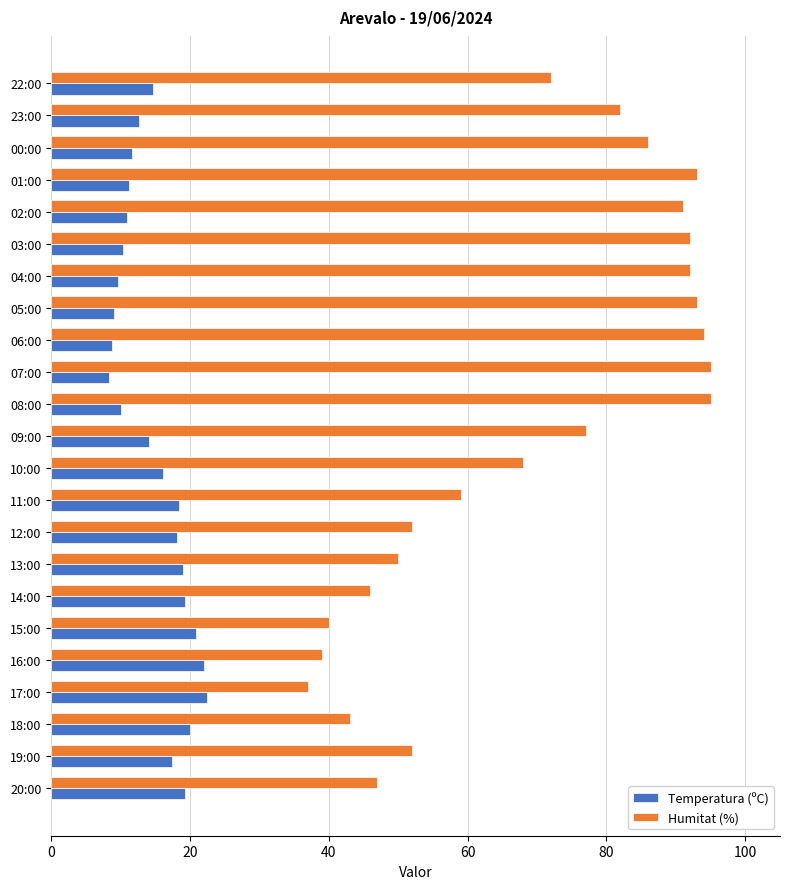

True or false: Humitat (%) has a value of 77.0 at 09:00.

True